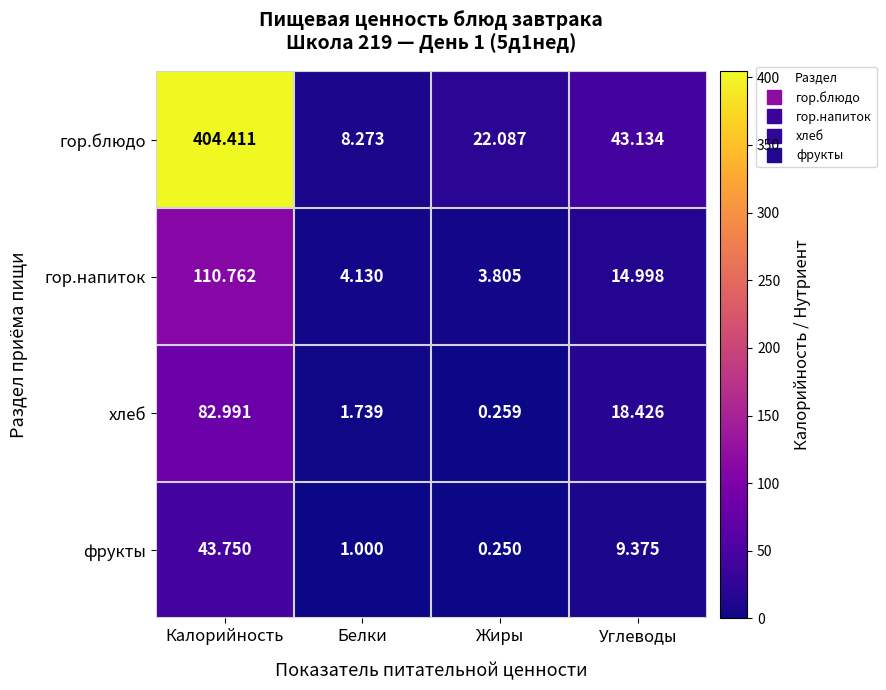

Between Жиры and Углеводы, which series saw the biggest shift?

гор.блюдо